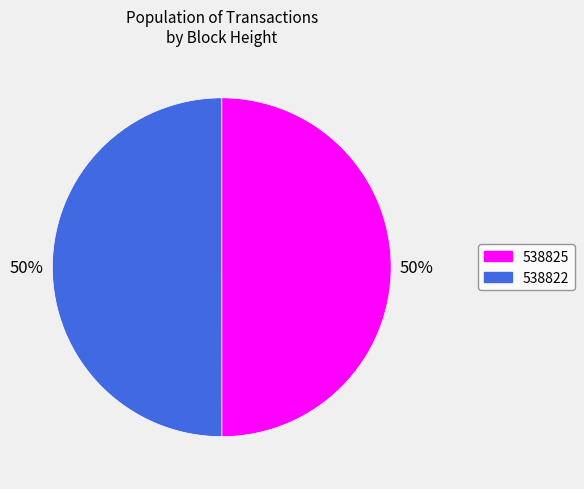

Count the number of slices in the pie.

2